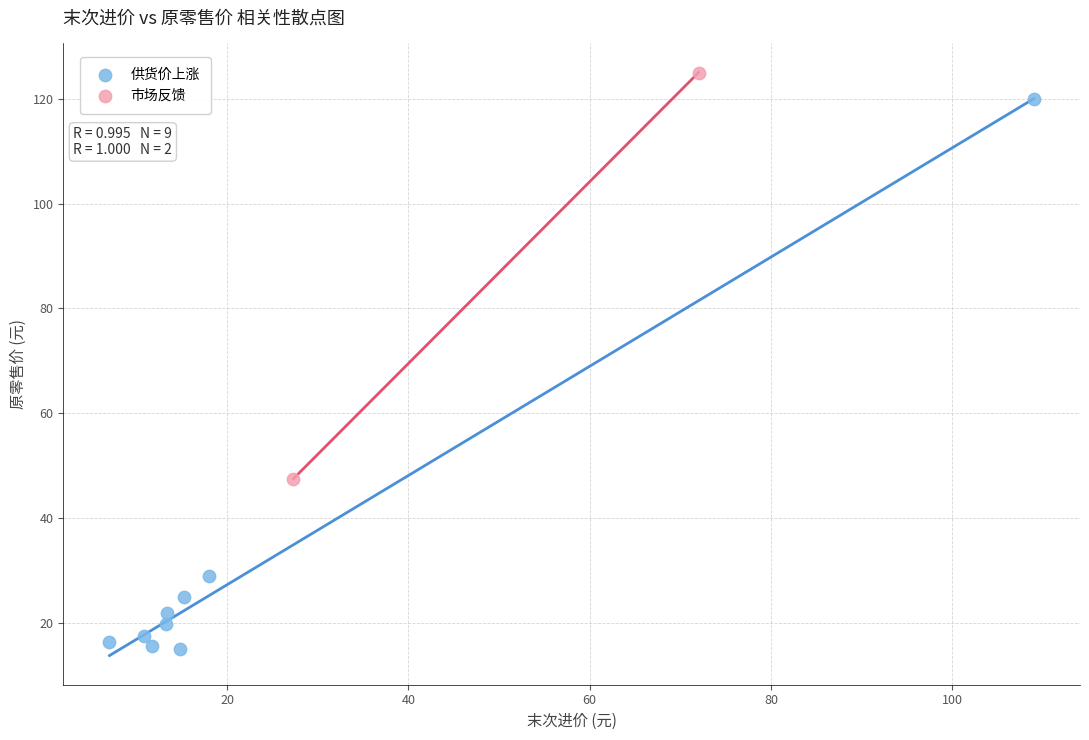

What are all the series names shown in the legend?

供货价上涨, 市场反馈